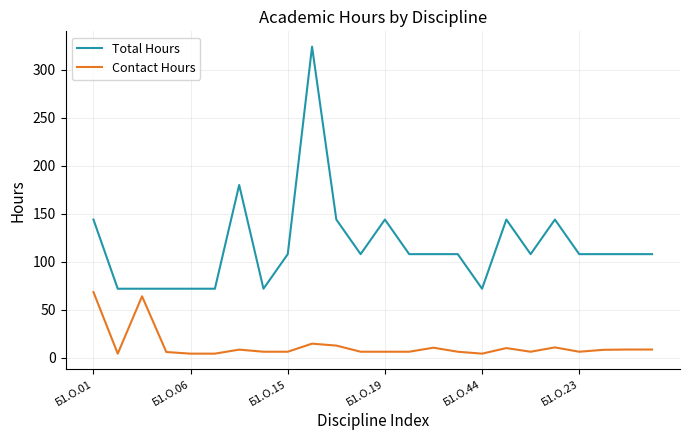

True or false: Total Hours and Contact Hours cross at least once.

False